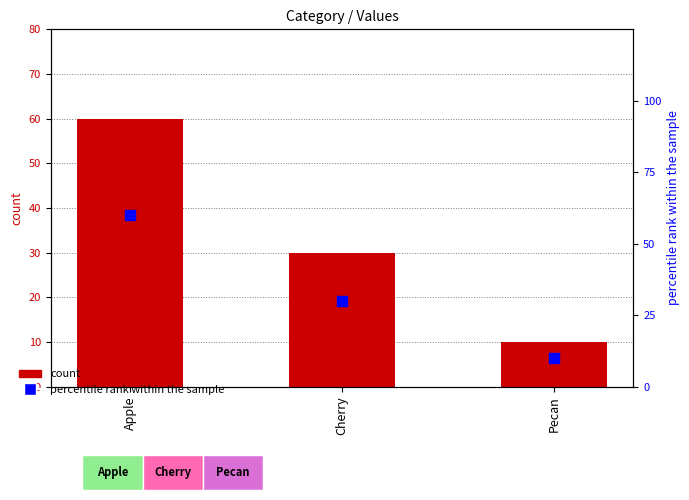

At how many categories does at least one series exceed 59?

1